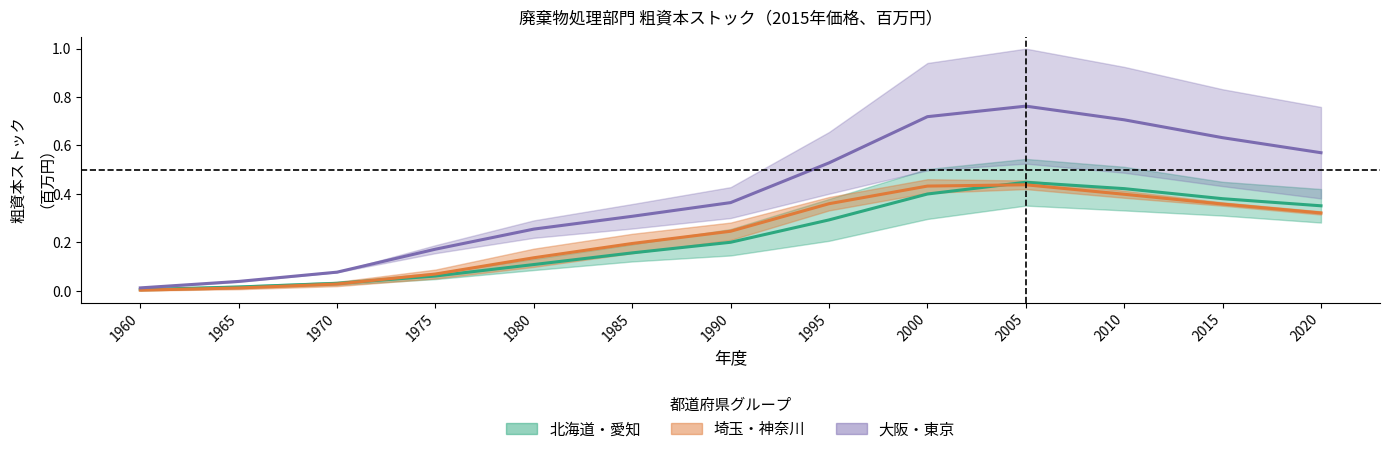

What is the difference between the second highest and second lowest values in the 北海道 & 愛知（中央） series?

0.4